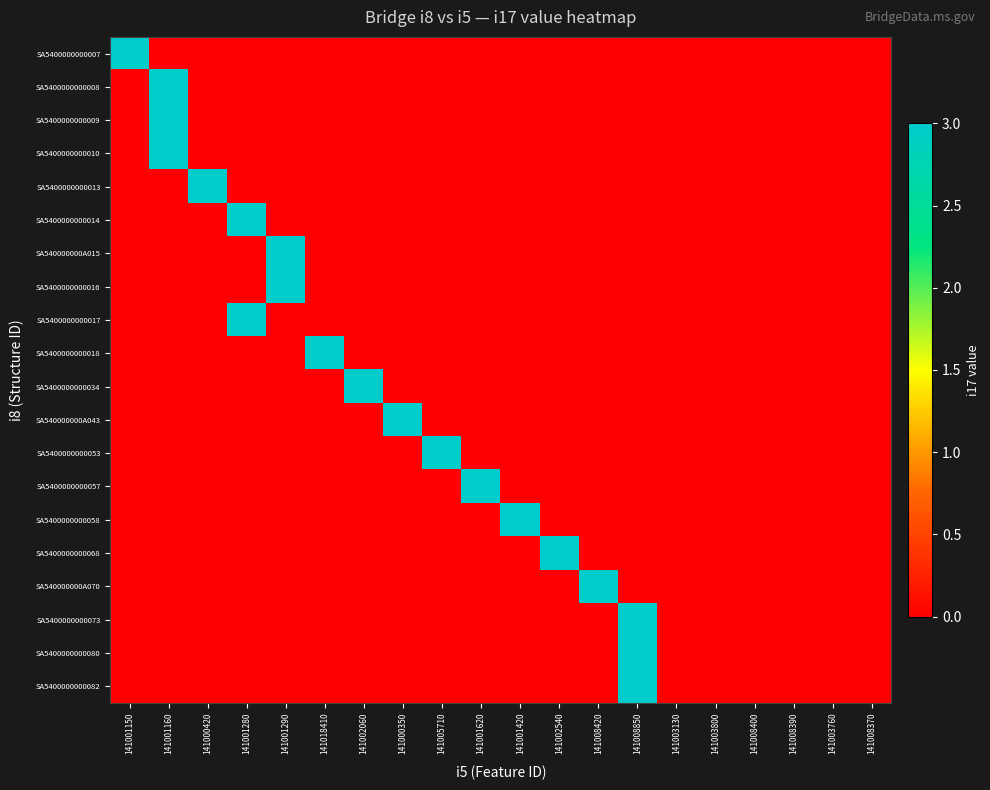

Reading left to right, what are all the values shown in this chart?

SA5400000000007: 141001150=3	141001160=0	141000420=0	141001280=0	141001290=0	141018410=0	141002060=0	141000350=0	141005710=0	141001620=0	141001420=0	141002540=0	141008420=0	141008850=0	141003130=0	141003800=0	141008400=0	141008390=0	141003760=0	141008370=0
SA5400000000008: 141001150=0	141001160=3	141000420=0	141001280=0	141001290=0	141018410=0	141002060=0	141000350=0	141005710=0	141001620=0	141001420=0	141002540=0	141008420=0	141008850=0	141003130=0	141003800=0	141008400=0	141008390=0	141003760=0	141008370=0
SA5400000000009: 141001150=0	141001160=3	141000420=0	141001280=0	141001290=0	141018410=0	141002060=0	141000350=0	141005710=0	141001620=0	141001420=0	141002540=0	141008420=0	141008850=0	141003130=0	141003800=0	141008400=0	141008390=0	141003760=0	141008370=0
SA5400000000010: 141001150=0	141001160=3	141000420=0	141001280=0	141001290=0	141018410=0	141002060=0	141000350=0	141005710=0	141001620=0	141001420=0	141002540=0	141008420=0	141008850=0	141003130=0	141003800=0	141008400=0	141008390=0	141003760=0	141008370=0
SA5400000000013: 141001150=0	141001160=0	141000420=3	141001280=0	141001290=0	141018410=0	141002060=0	141000350=0	141005710=0	141001620=0	141001420=0	141002540=0	141008420=0	141008850=0	141003130=0	141003800=0	141008400=0	141008390=0	141003760=0	141008370=0
SA5400000000014: 141001150=0	141001160=0	141000420=0	141001280=3	141001290=0	141018410=0	141002060=0	141000350=0	141005710=0	141001620=0	141001420=0	141002540=0	141008420=0	141008850=0	141003130=0	141003800=0	141008400=0	141008390=0	141003760=0	141008370=0
SA540000000A015: 141001150=0	141001160=0	141000420=0	141001280=0	141001290=3	141018410=0	141002060=0	141000350=0	141005710=0	141001620=0	141001420=0	141002540=0	141008420=0	141008850=0	141003130=0	141003800=0	141008400=0	141008390=0	141003760=0	141008370=0
SA5400000000016: 141001150=0	141001160=0	141000420=0	141001280=0	141001290=3	141018410=0	141002060=0	141000350=0	141005710=0	141001620=0	141001420=0	141002540=0	141008420=0	141008850=0	141003130=0	141003800=0	141008400=0	141008390=0	141003760=0	141008370=0
SA5400000000017: 141001150=0	141001160=0	141000420=0	141001280=3	141001290=0	141018410=0	141002060=0	141000350=0	141005710=0	141001620=0	141001420=0	141002540=0	141008420=0	141008850=0	141003130=0	141003800=0	141008400=0	141008390=0	141003760=0	141008370=0
SA5400000000018: 141001150=0	141001160=0	141000420=0	141001280=0	141001290=0	141018410=3	141002060=0	141000350=0	141005710=0	141001620=0	141001420=0	141002540=0	141008420=0	141008850=0	141003130=0	141003800=0	141008400=0	141008390=0	141003760=0	141008370=0
SA5400000000034: 141001150=0	141001160=0	141000420=0	141001280=0	141001290=0	141018410=0	141002060=3	141000350=0	141005710=0	141001620=0	141001420=0	141002540=0	141008420=0	141008850=0	141003130=0	141003800=0	141008400=0	141008390=0	141003760=0	141008370=0
SA540000000A043: 141001150=0	141001160=0	141000420=0	141001280=0	141001290=0	141018410=0	141002060=0	141000350=3	141005710=0	141001620=0	141001420=0	141002540=0	141008420=0	141008850=0	141003130=0	141003800=0	141008400=0	141008390=0	141003760=0	141008370=0
SA5400000000053: 141001150=0	141001160=0	141000420=0	141001280=0	141001290=0	141018410=0	141002060=0	141000350=0	141005710=3	141001620=0	141001420=0	141002540=0	141008420=0	141008850=0	141003130=0	141003800=0	141008400=0	141008390=0	141003760=0	141008370=0
SA5400000000057: 141001150=0	141001160=0	141000420=0	141001280=0	141001290=0	141018410=0	141002060=0	141000350=0	141005710=0	141001620=3	141001420=0	141002540=0	141008420=0	141008850=0	141003130=0	141003800=0	141008400=0	141008390=0	141003760=0	141008370=0
SA5400000000058: 141001150=0	141001160=0	141000420=0	141001280=0	141001290=0	141018410=0	141002060=0	141000350=0	141005710=0	141001620=0	141001420=3	141002540=0	141008420=0	141008850=0	141003130=0	141003800=0	141008400=0	141008390=0	141003760=0	141008370=0
SA5400000000068: 141001150=0	141001160=0	141000420=0	141001280=0	141001290=0	141018410=0	141002060=0	141000350=0	141005710=0	141001620=0	141001420=0	141002540=3	141008420=0	141008850=0	141003130=0	141003800=0	141008400=0	141008390=0	141003760=0	141008370=0
SA540000000A070: 141001150=0	141001160=0	141000420=0	141001280=0	141001290=0	141018410=0	141002060=0	141000350=0	141005710=0	141001620=0	141001420=0	141002540=0	141008420=3	141008850=0	141003130=0	141003800=0	141008400=0	141008390=0	141003760=0	141008370=0
SA5400000000073: 141001150=0	141001160=0	141000420=0	141001280=0	141001290=0	141018410=0	141002060=0	141000350=0	141005710=0	141001620=0	141001420=0	141002540=0	141008420=0	141008850=3	141003130=0	141003800=0	141008400=0	141008390=0	141003760=0	141008370=0
SA5400000000080: 141001150=0	141001160=0	141000420=0	141001280=0	141001290=0	141018410=0	141002060=0	141000350=0	141005710=0	141001620=0	141001420=0	141002540=0	141008420=0	141008850=3	141003130=0	141003800=0	141008400=0	141008390=0	141003760=0	141008370=0
SA5400000000082: 141001150=0	141001160=0	141000420=0	141001280=0	141001290=0	141018410=0	141002060=0	141000350=0	141005710=0	141001620=0	141001420=0	141002540=0	141008420=0	141008850=3	141003130=0	141003800=0	141008400=0	141008390=0	141003760=0	141008370=0